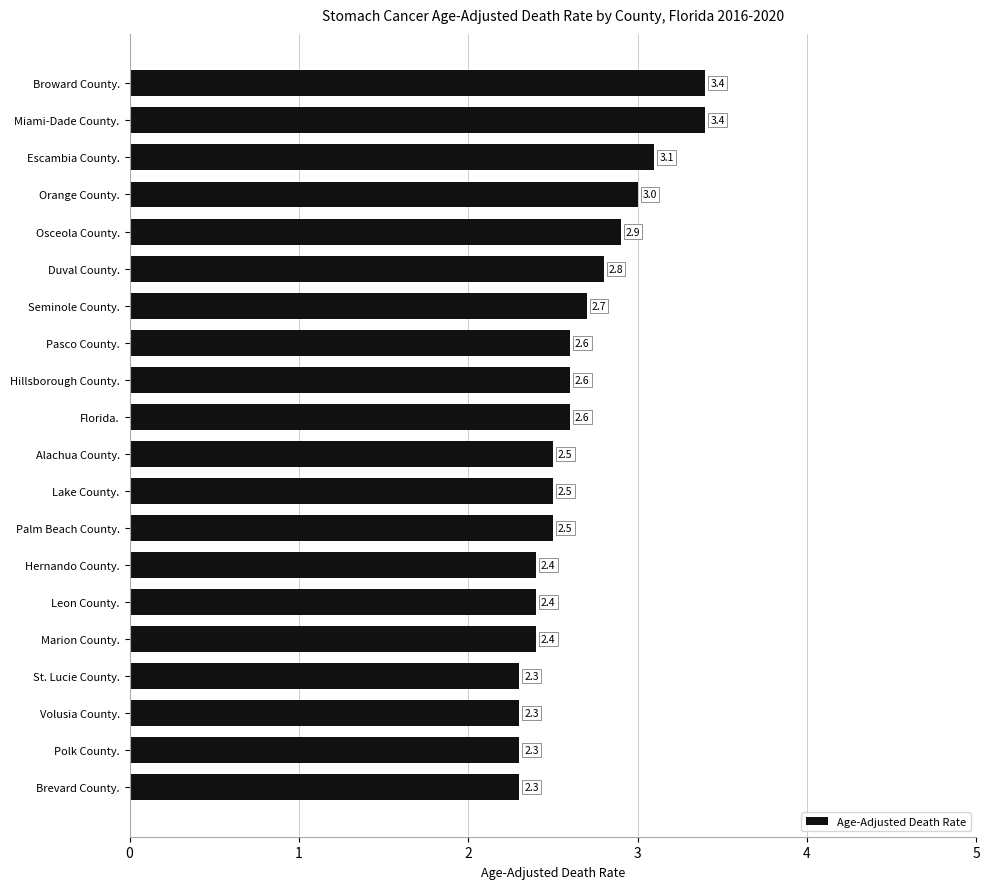

What is the smallest value displayed?

2.3